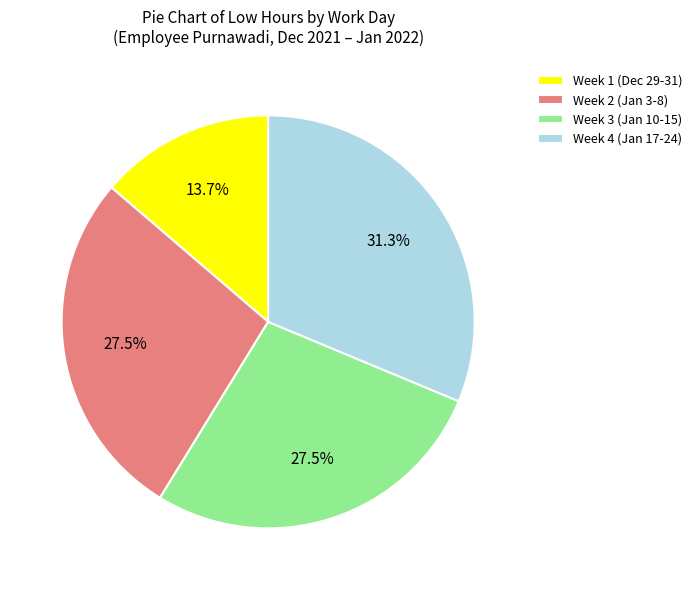

What is the total percentage of Week 2 (Jan 3-8) and Week 4 (Jan 17-24)?

58.8%